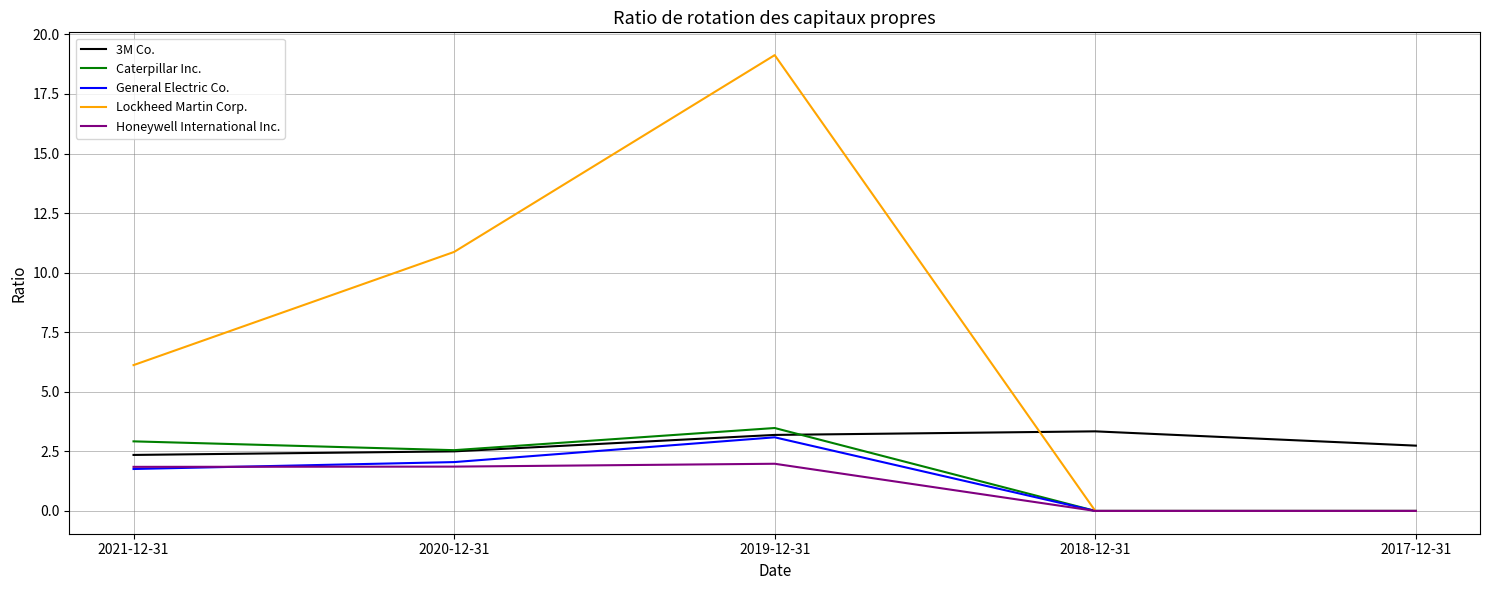

The value of General Electric Co. at 2018-12-31 is 1.1. True or false?

False